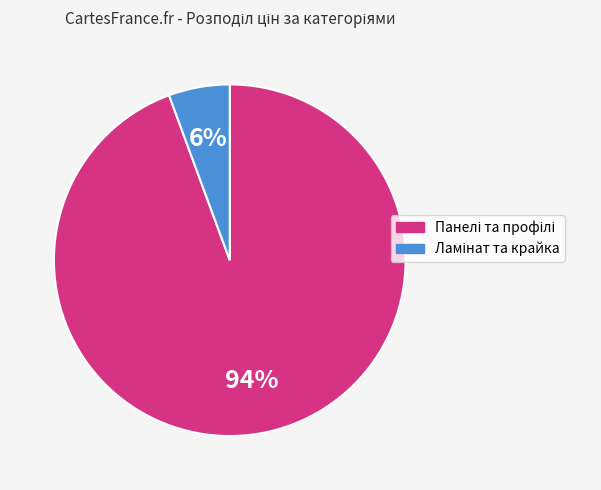

Is there a majority slice in this chart?

Yes